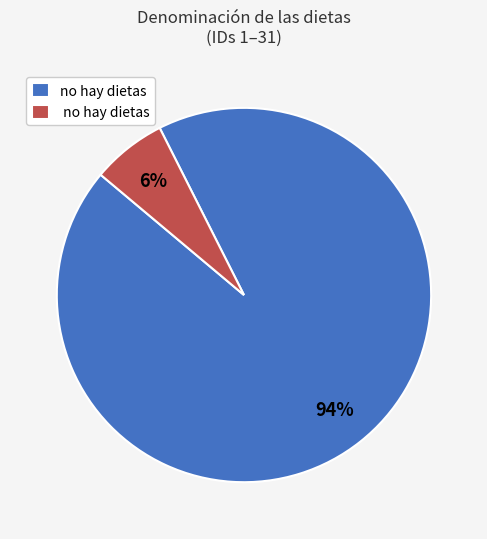

Count the number of slices in the pie.

2